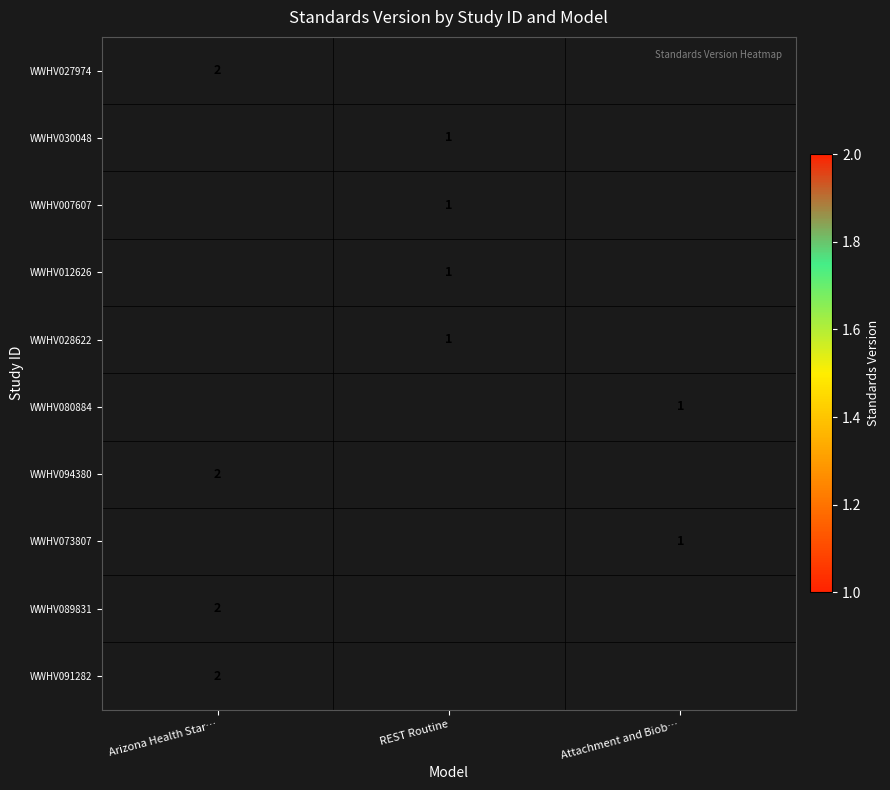

True or false: WWHV007607 has a value of 1 at REST Routine.

True